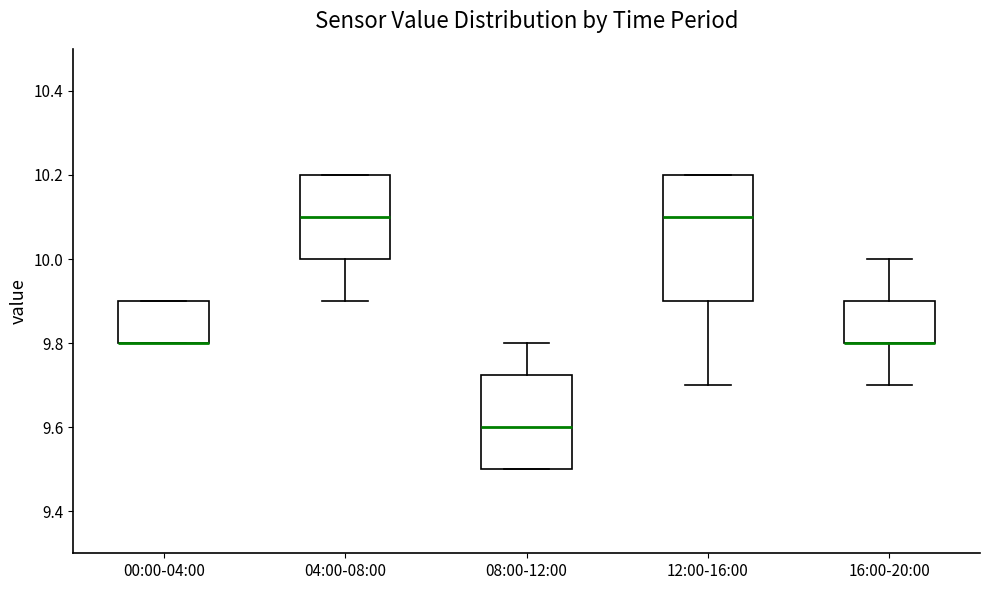

Where does the lower whisker of the box for 12:00-16:00 end on the y-axis? The values are not printed on the chart, so give them approximately, as read against the axis.

9.70